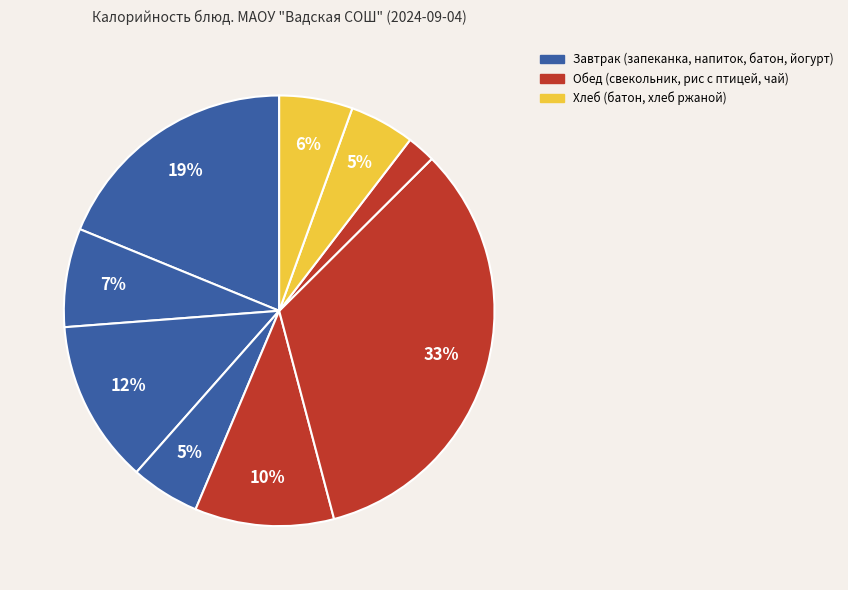

How many segments does this pie chart have?

9